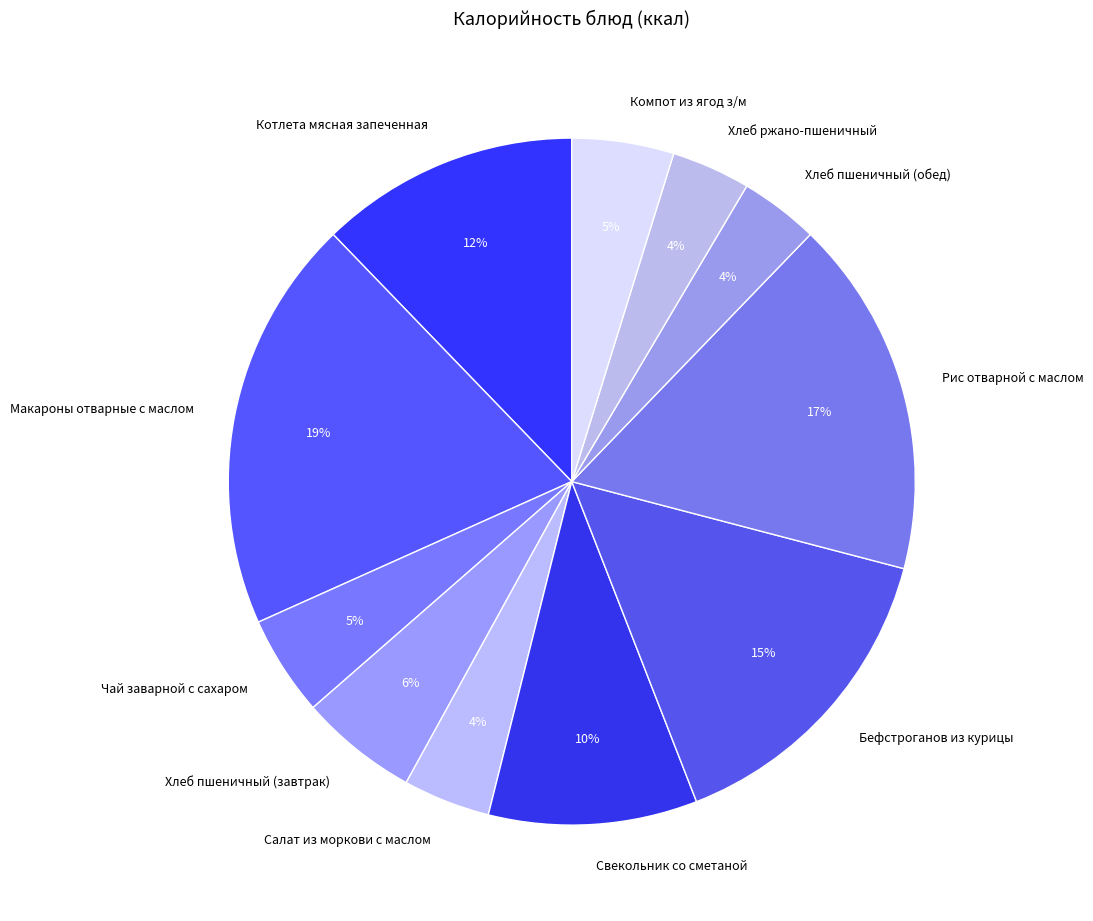

What is the largest slice in the pie chart?

Макароны отварные с маслом